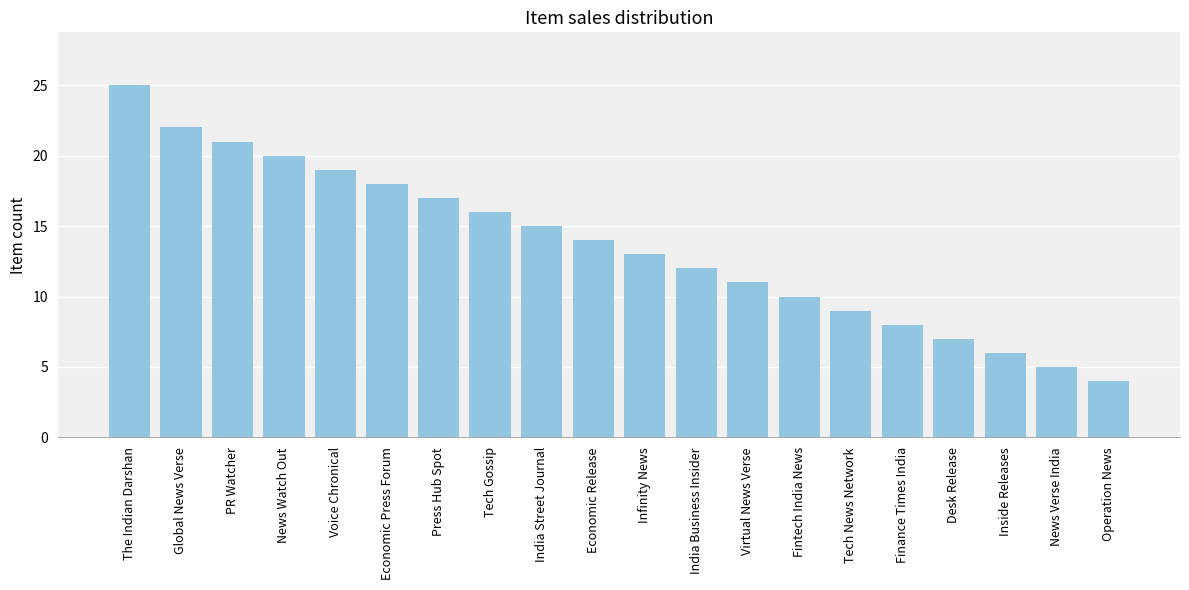

How many values are below 14?

10